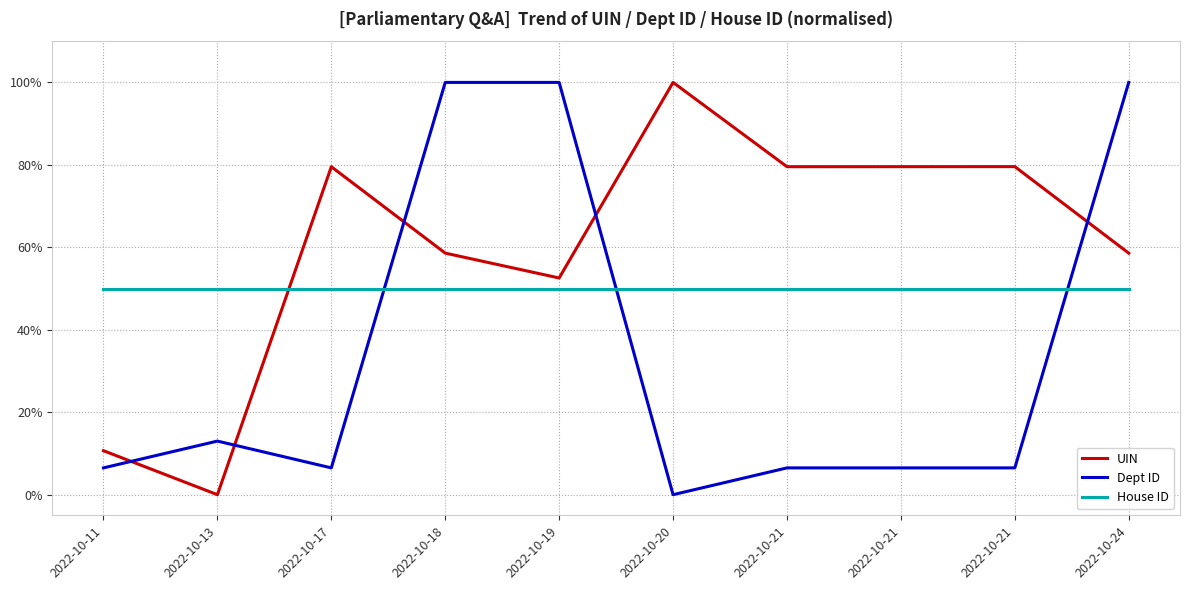

Which label corresponds to the largest value in the chart?

2022-10-20